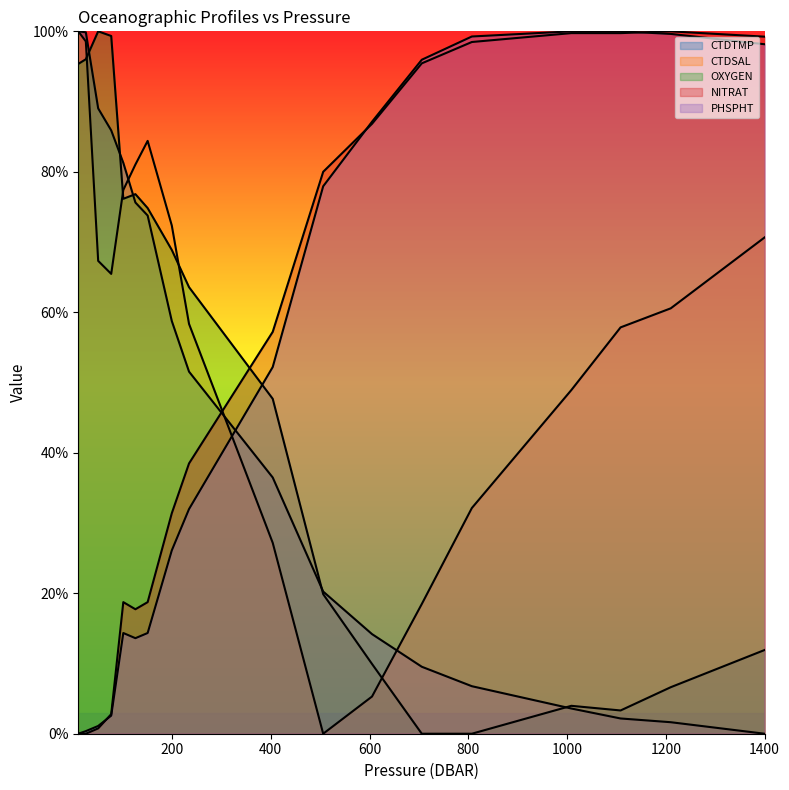

Which category has the highest value in the PHSPHT series?

1008.7